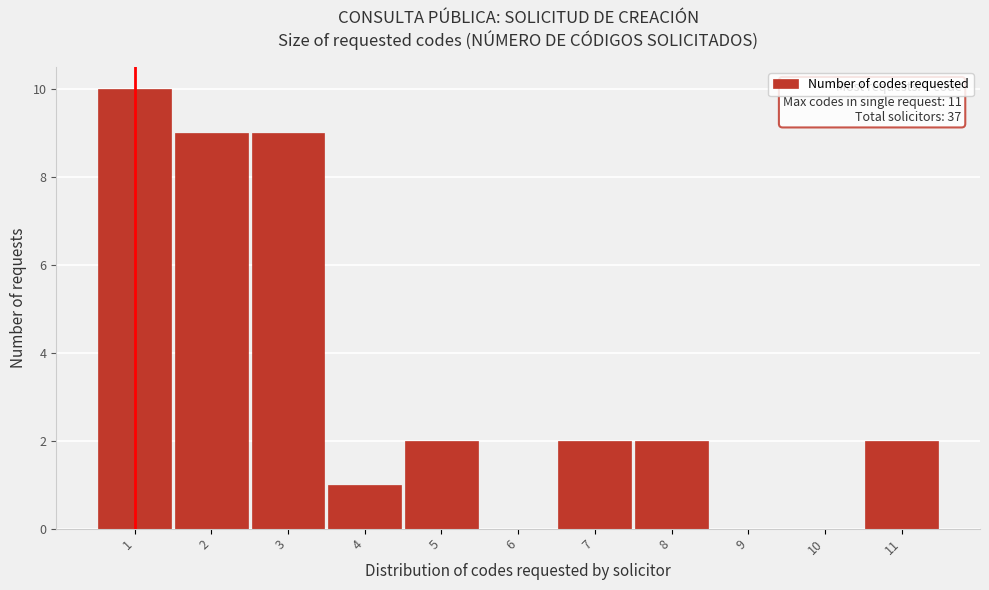

Over which range of the x-axis is the bar tallest?

0.5 to 1.5